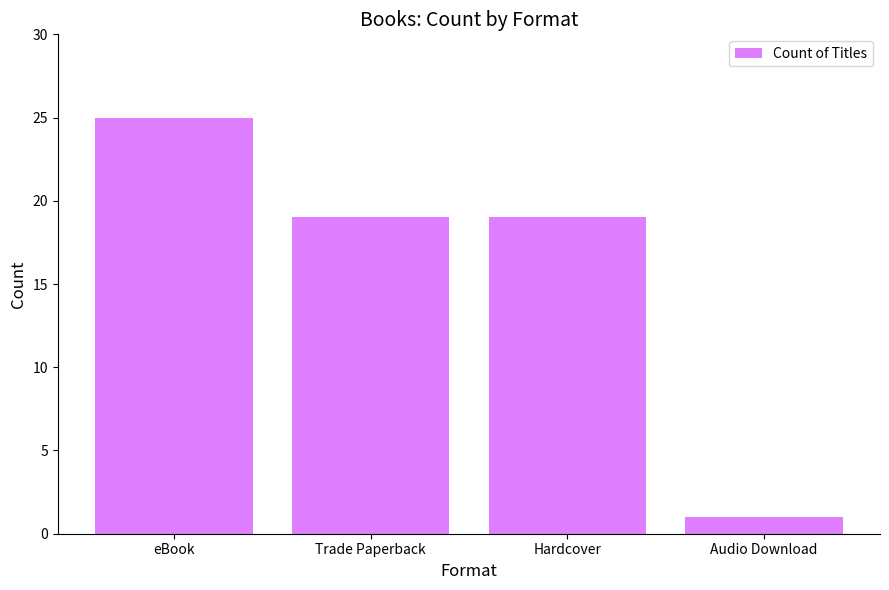

What is the change in value from eBook to Trade Paperback?

-6